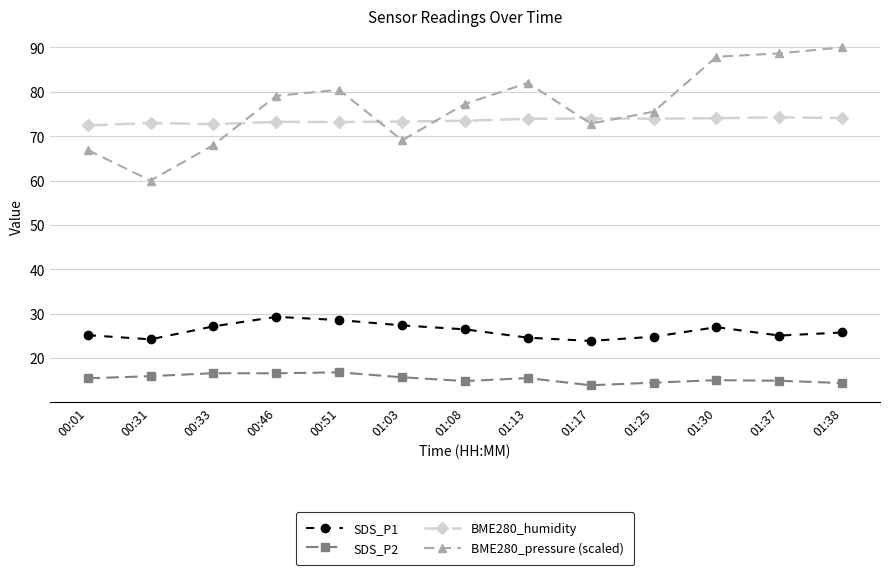

True or false: SDS_P1 and BME280_humidity cross at least once.

False